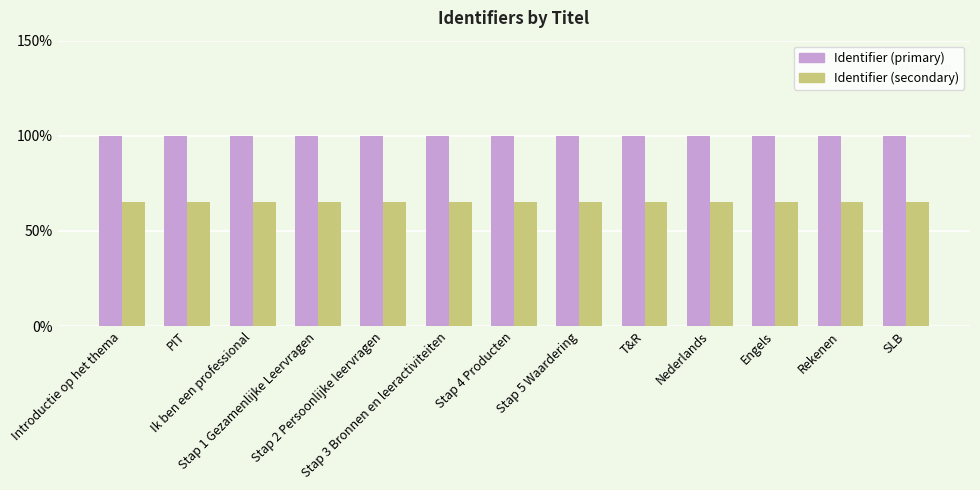

What is the lowest value of the Identifier (secondary) series?

65.0